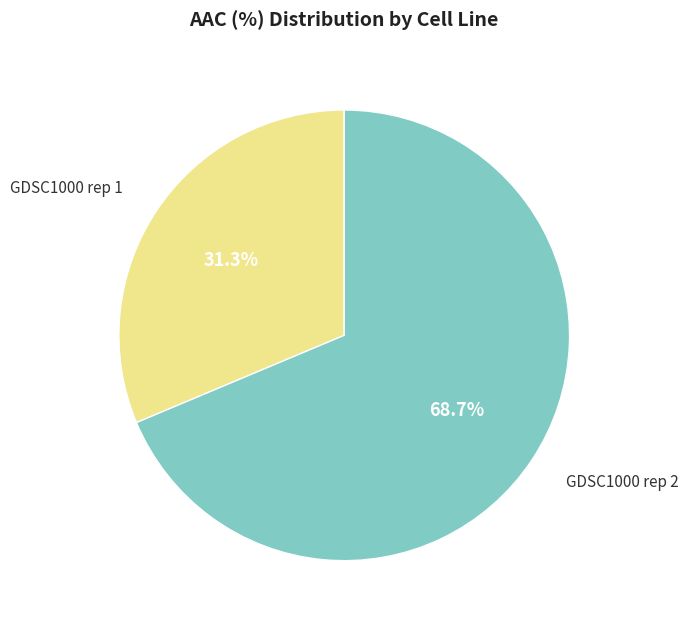

How many slices are in this pie chart?

2